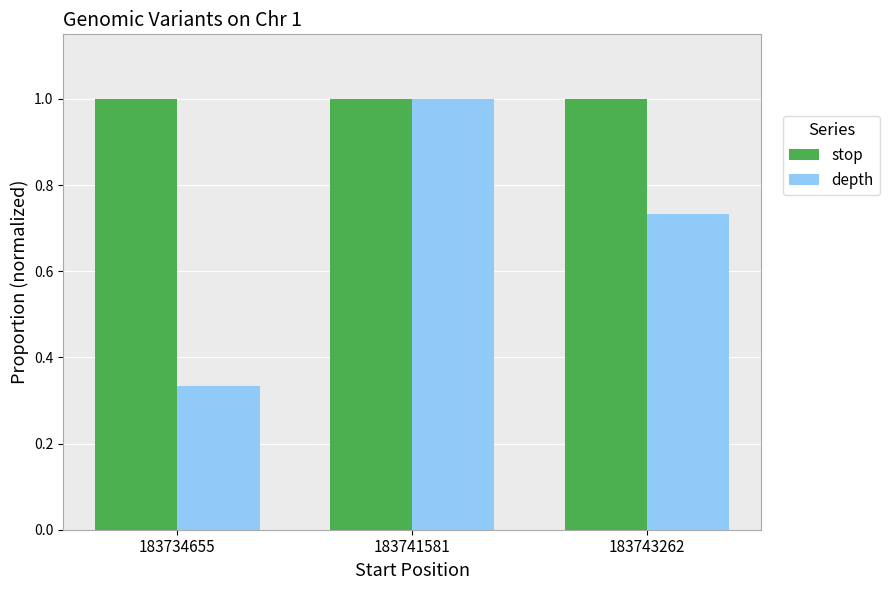

List the series in order of their overall mean, highest first.

stop, depth